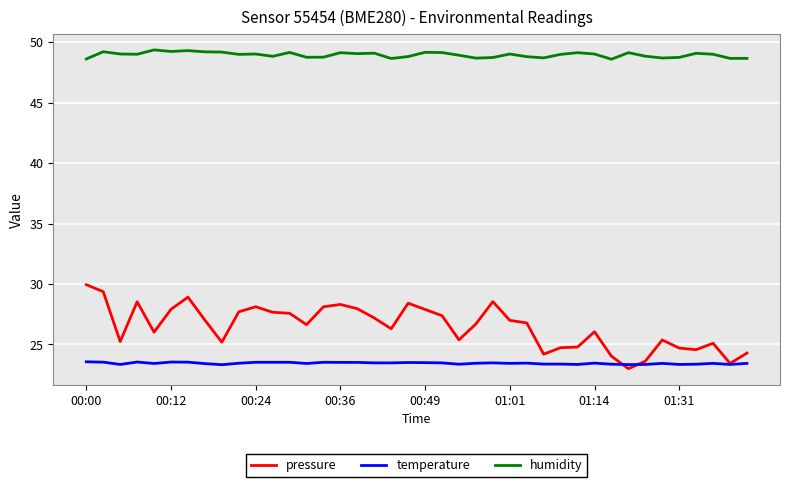

True or false: humidity and temperature cross at least once.

False